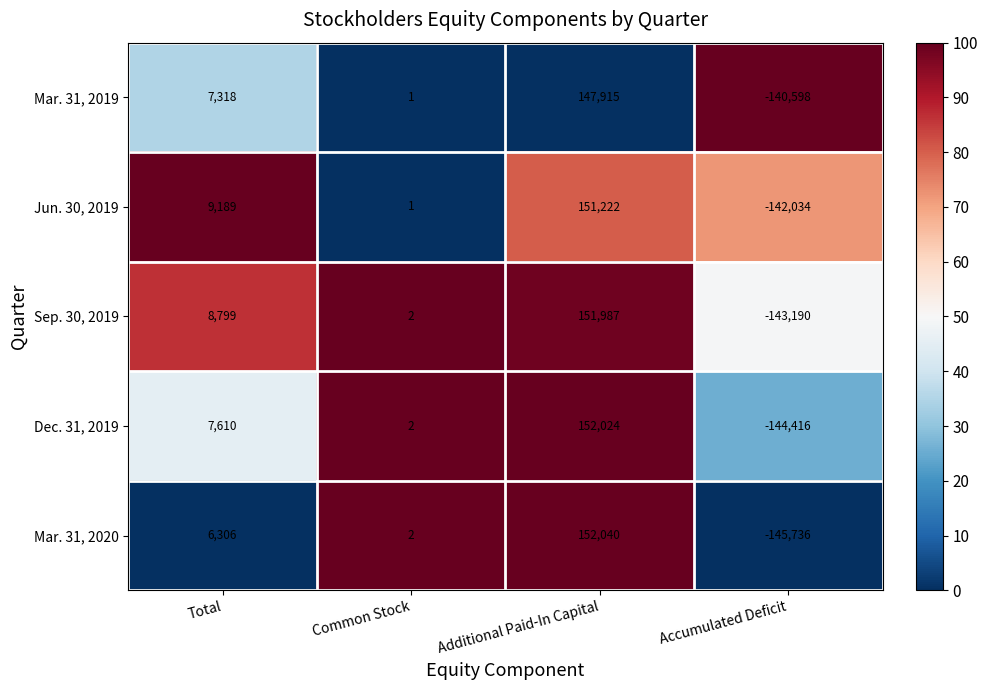

Reading left to right, extract all data points from this chart.

Mar. 31, 2019: Total=7318	Common Stock=1	Additional Paid-In Capital=147915	Accumulated Deficit=-140598
Jun. 30, 2019: Total=9189	Common Stock=1	Additional Paid-In Capital=151222	Accumulated Deficit=-142034
Sep. 30, 2019: Total=8799	Common Stock=2	Additional Paid-In Capital=151987	Accumulated Deficit=-143190
Dec. 31, 2019: Total=7610	Common Stock=2	Additional Paid-In Capital=152024	Accumulated Deficit=-144416
Mar. 31, 2020: Total=6306	Common Stock=2	Additional Paid-In Capital=152040	Accumulated Deficit=-145736